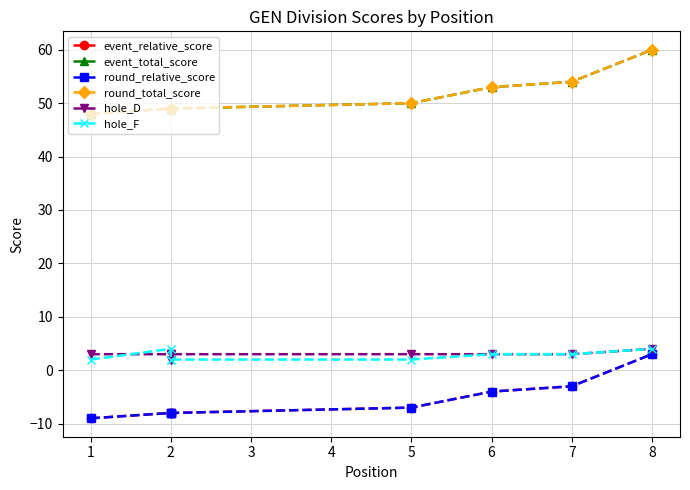

What is the sum of the event_total_score values at 2 and 8?

109